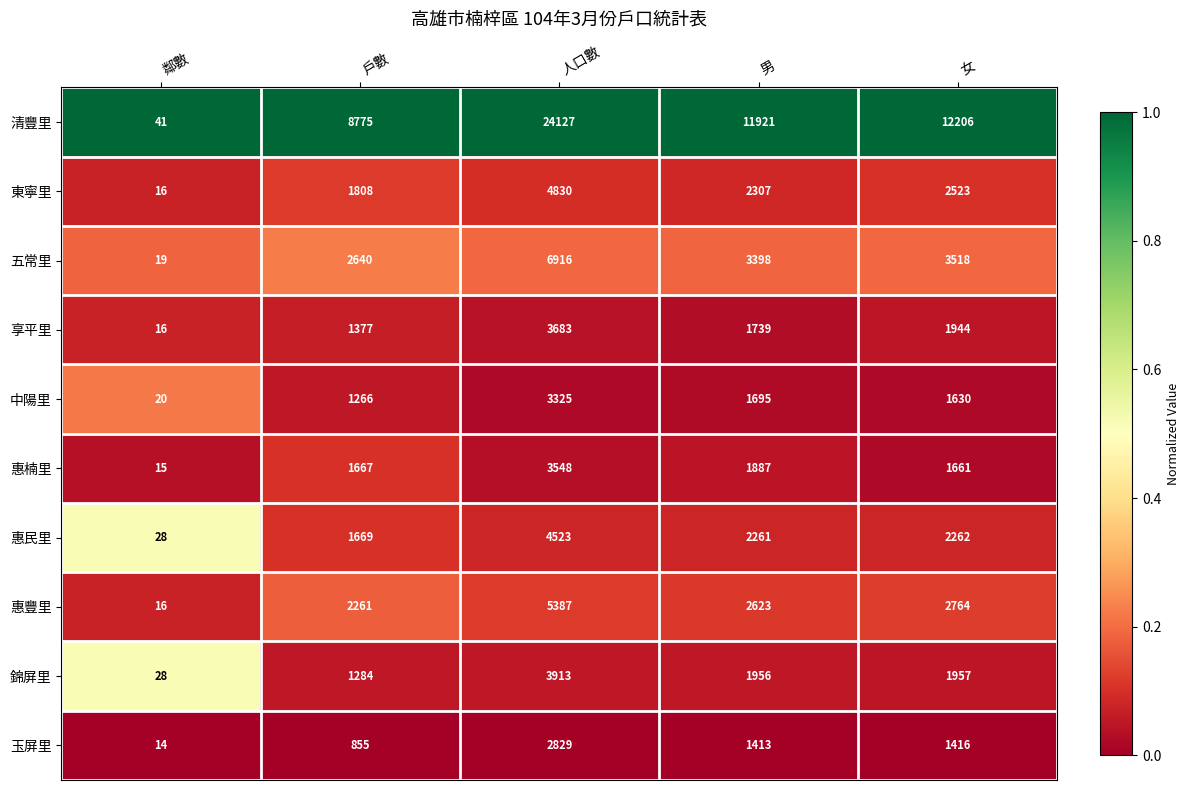

At which label does 惠豐里 first exceed 2623?

人口數